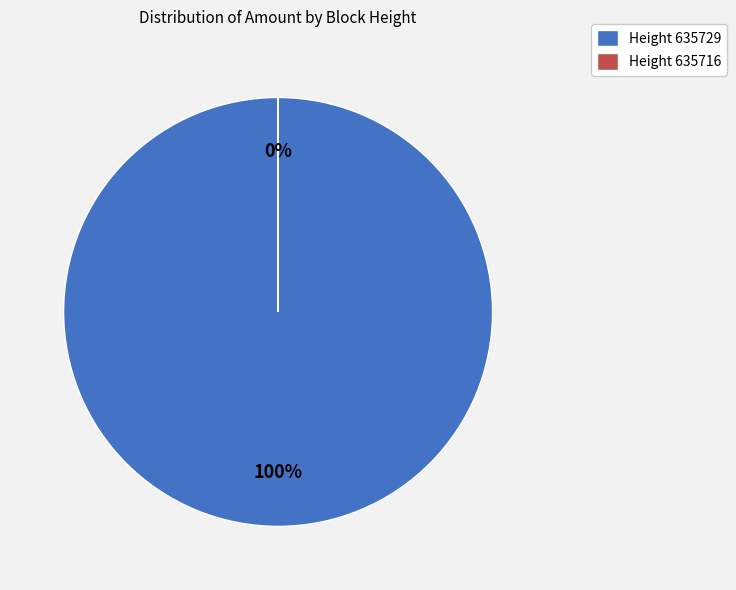

Is it true that 635729 is 99% of the pie?

False